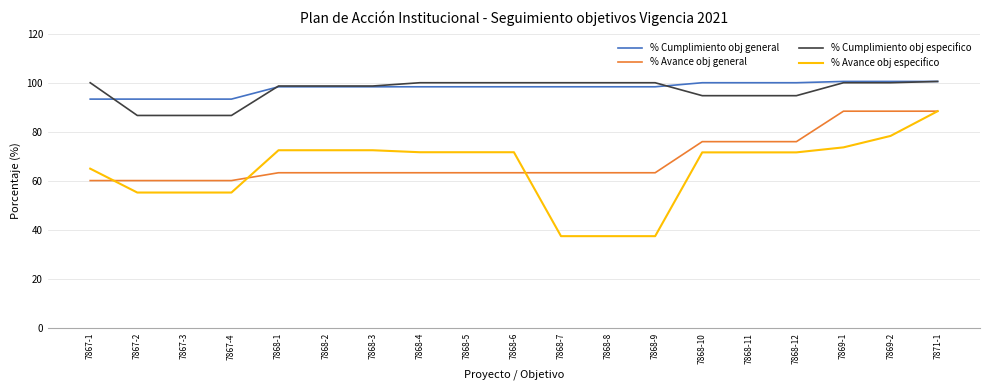

What is the minimum value shown in the chart?

37.5